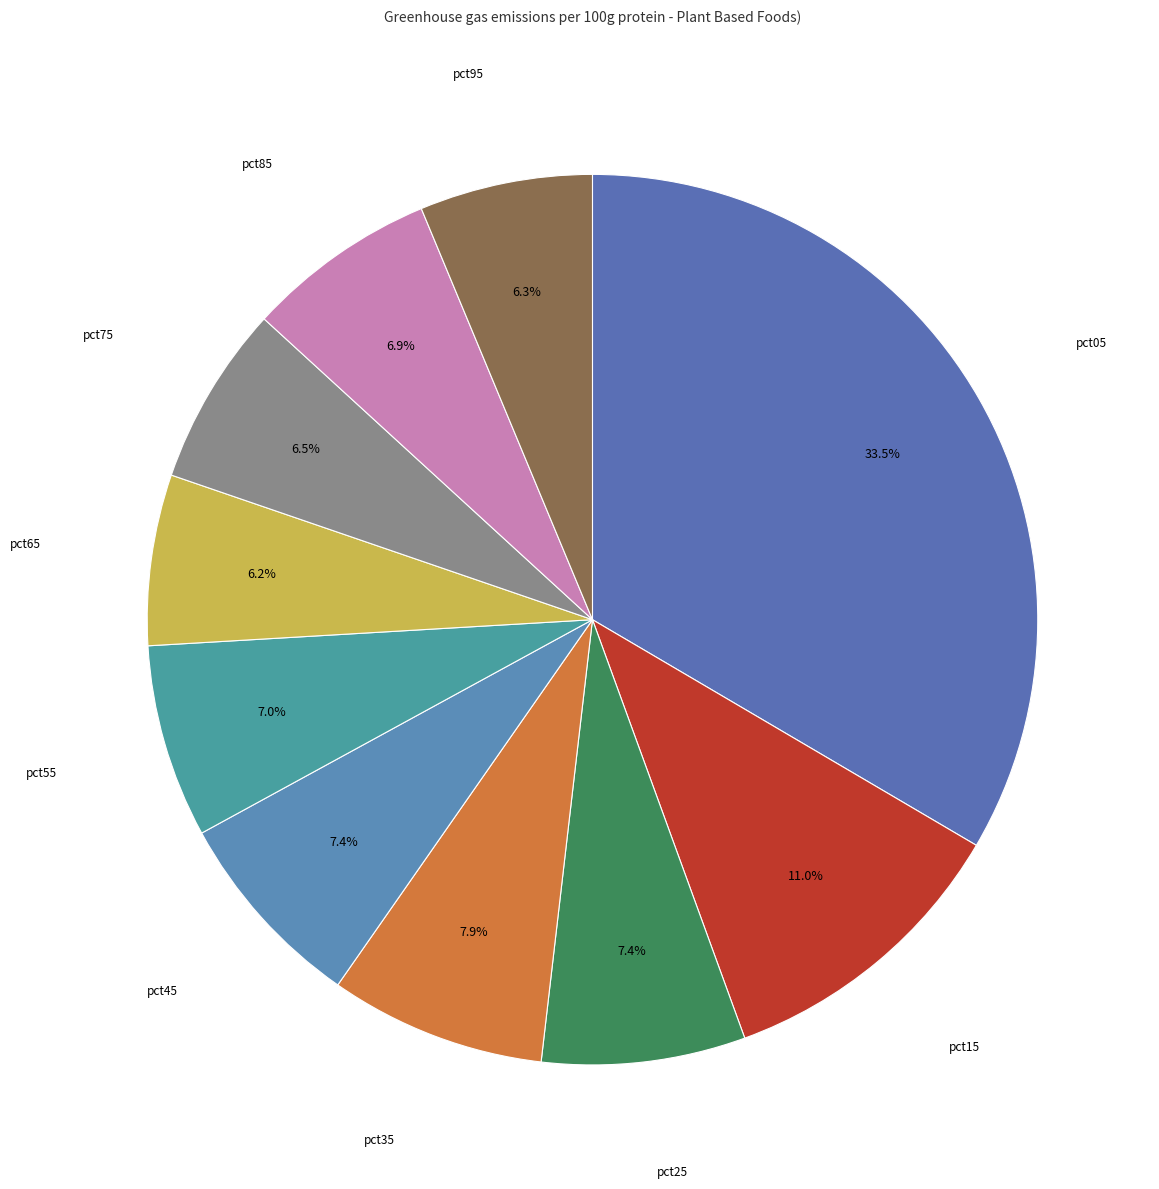

How many slices are in this pie chart?

10